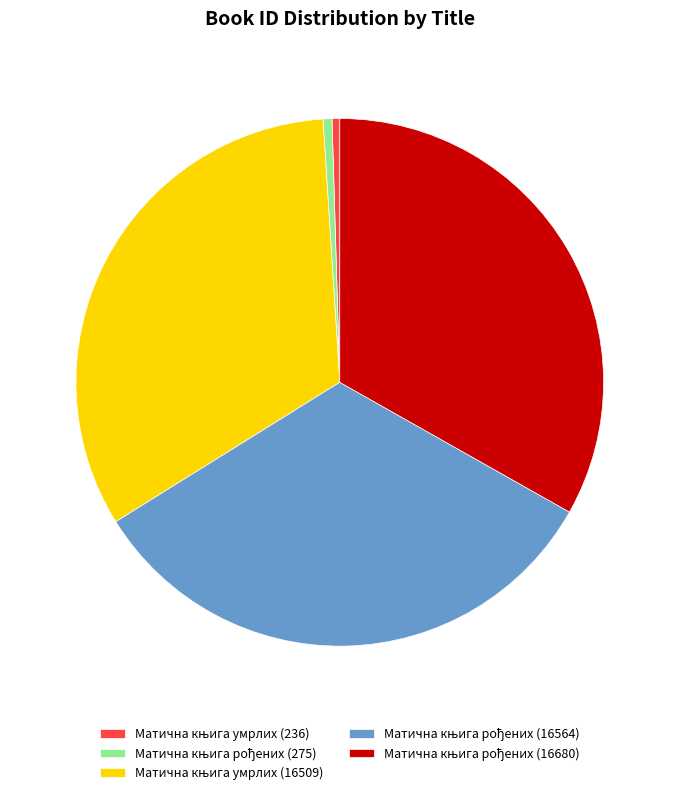

Is there any slice that represents more than half of the pie?

No